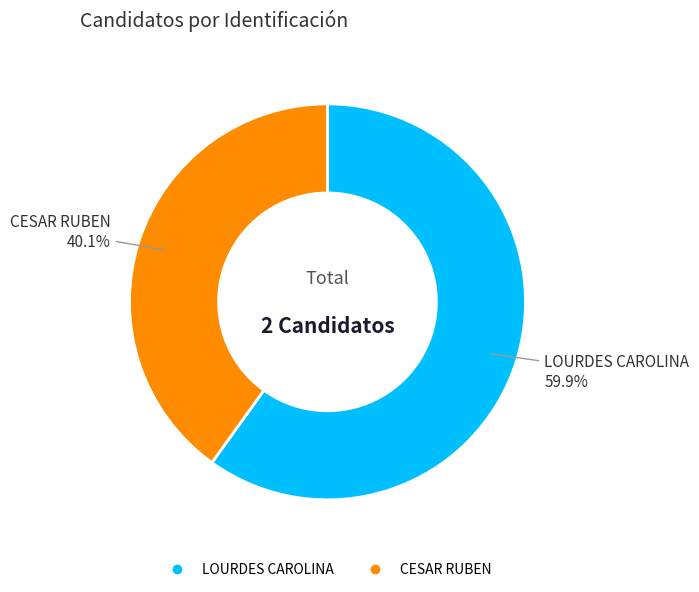

Is it true that LOURDES CAROLINA is 71% of the pie?

False